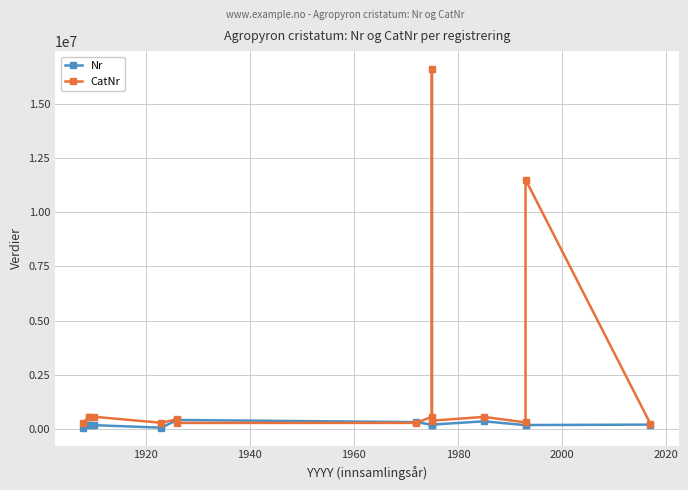

How many lines are shown in the chart?

2